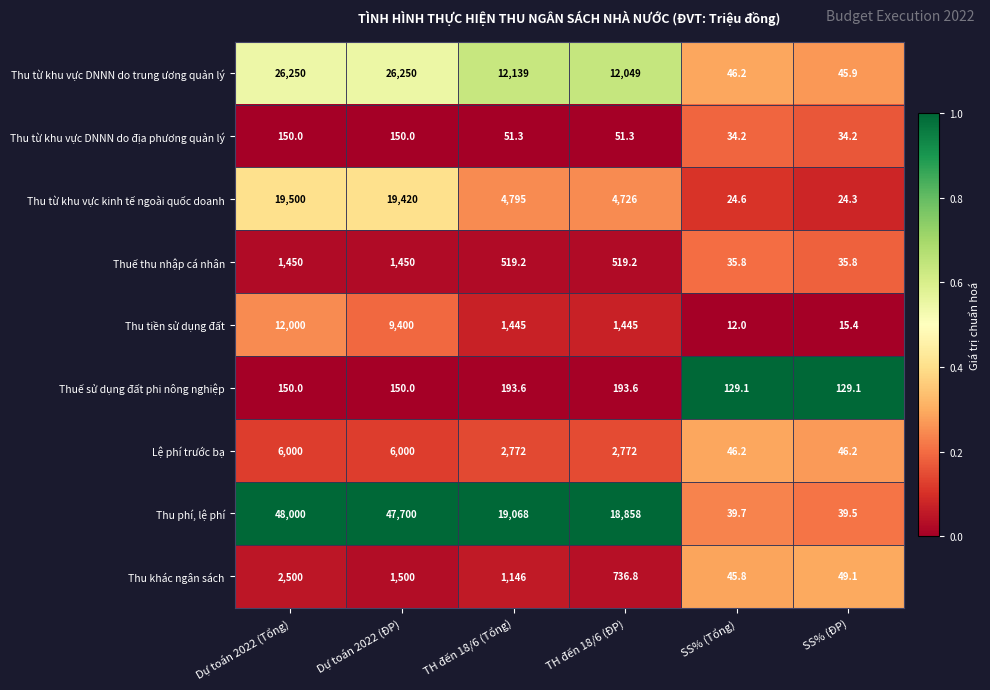

The Thu phí, lệ phí series shows 39.7 at SS% (Tổng). True or false?

True